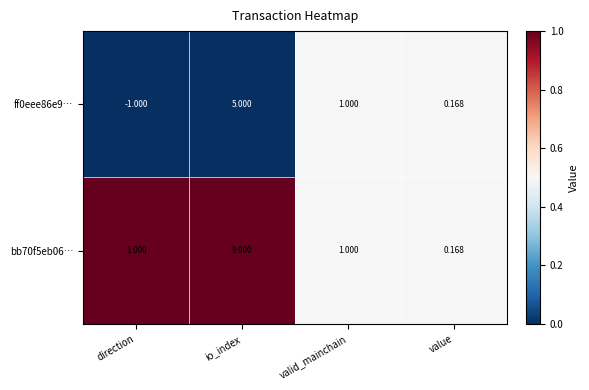

Which category has the lowest value in the ff0eee86e9… series?

direction